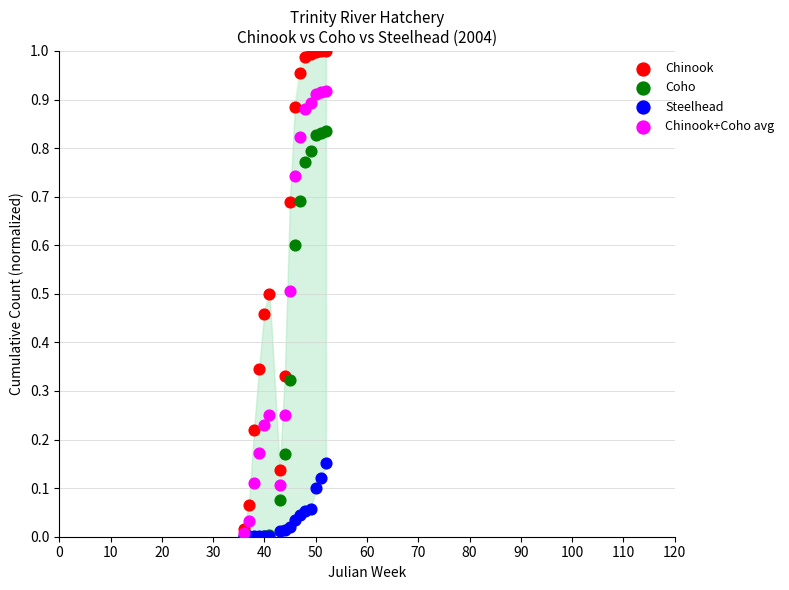

Which series has the widest spread of Y values?

Chinook